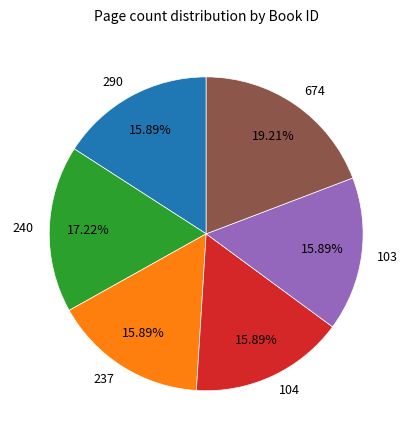

Does 237 account for over 50% of the chart?

No